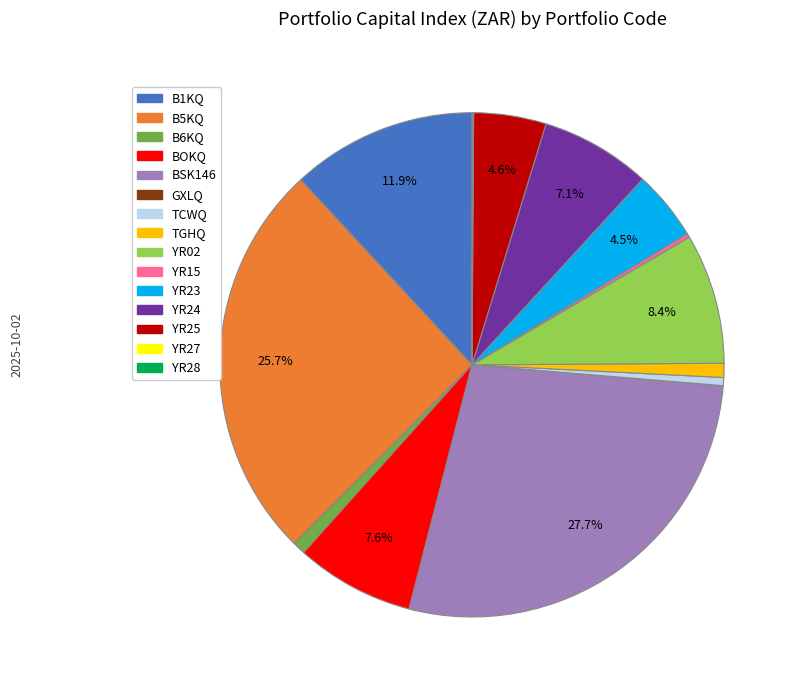

What is the total percentage of YR02 and BSK146?

36.0%